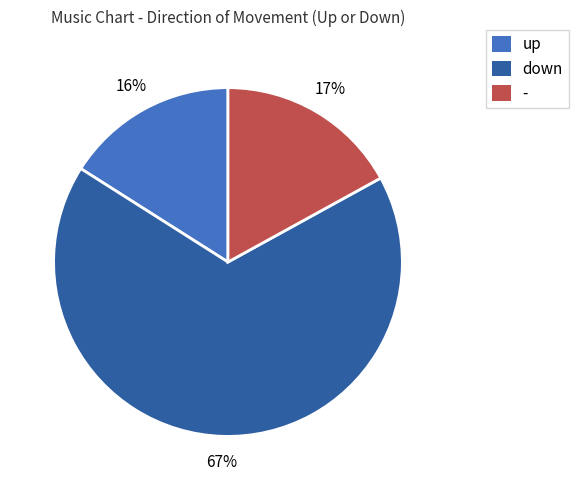

To the nearest percent, what portion does down represent?

67%